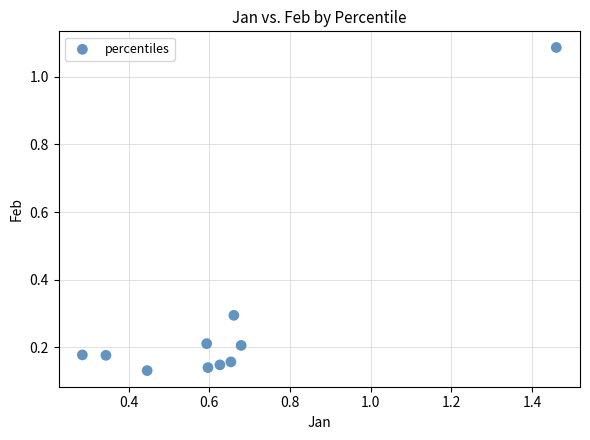

What is the range of X values (max minus min)?

1.2